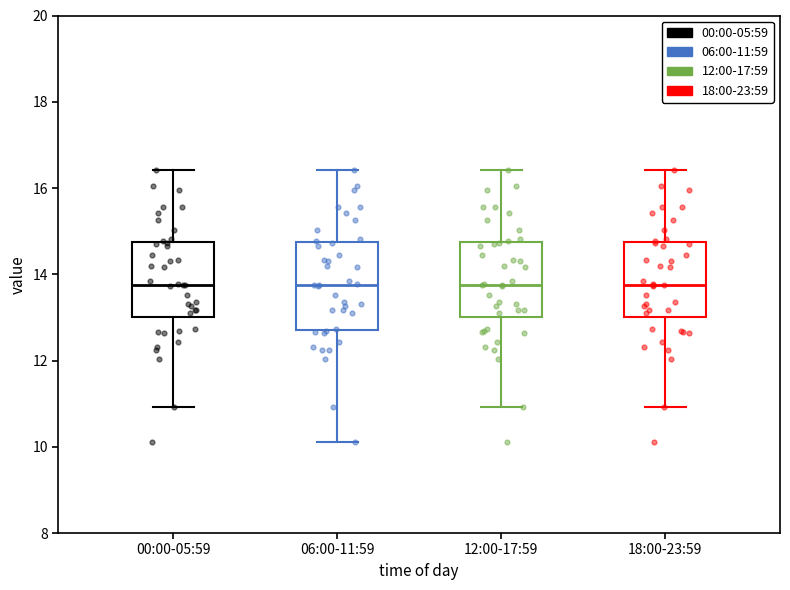

Reading left to right, transcribe this box plot: for each box, give where its median line is, the range the box spans, and where its two whiskers end, as read against the y-axis. The values are not printed on the chart, so give them approximately, as read against the axis.

00:00-05:59: median 13.8, box 13.0 to 14.8, whiskers 11.0 to 16.4
06:00-11:59: median 13.8, box 12.8 to 14.8, whiskers 10.2 to 16.4
12:00-17:59: median 13.8, box 13.0 to 14.8, whiskers 11.0 to 16.4
18:00-23:59: median 13.8, box 13.0 to 14.8, whiskers 11.0 to 16.4